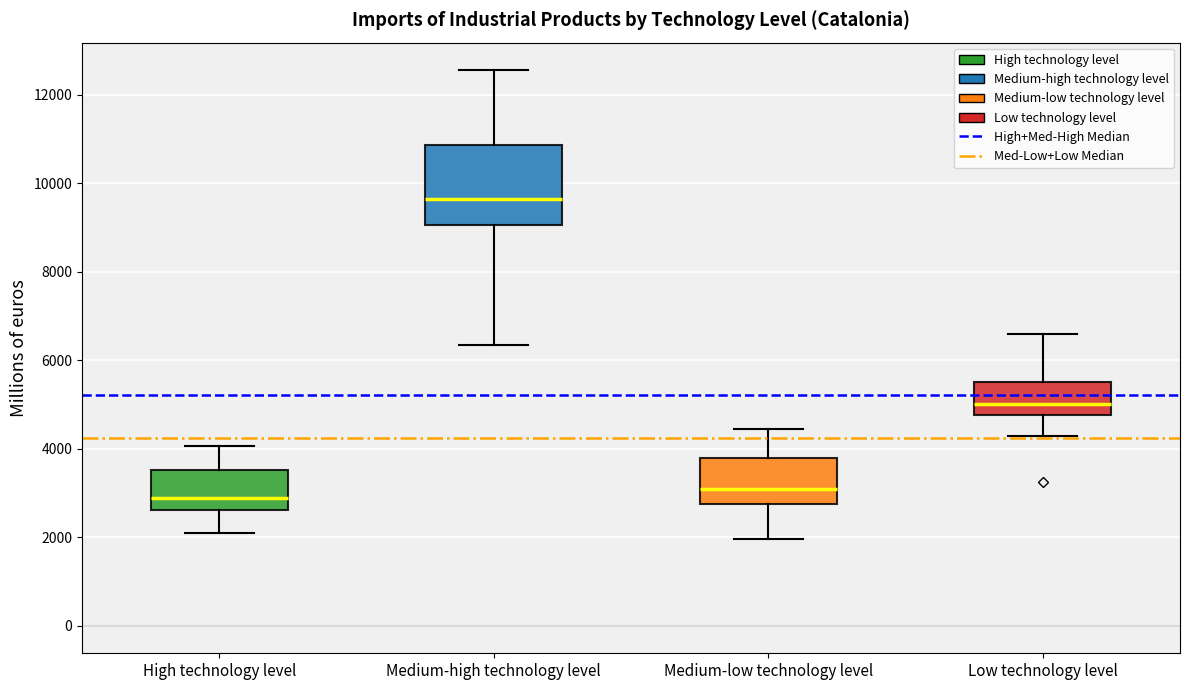

Where is the upper edge of the box for Medium-low technology level on the y-axis? The values are not printed on the chart, so give them approximately, as read against the axis.

3800